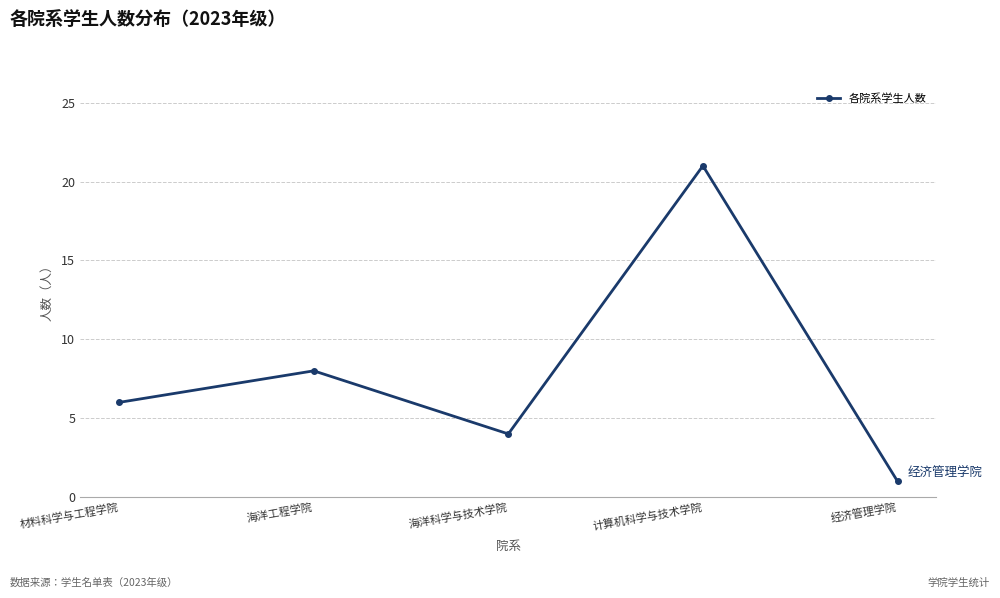

Reading left to right, list all the values displayed in this chart.

6	8	4	21	1